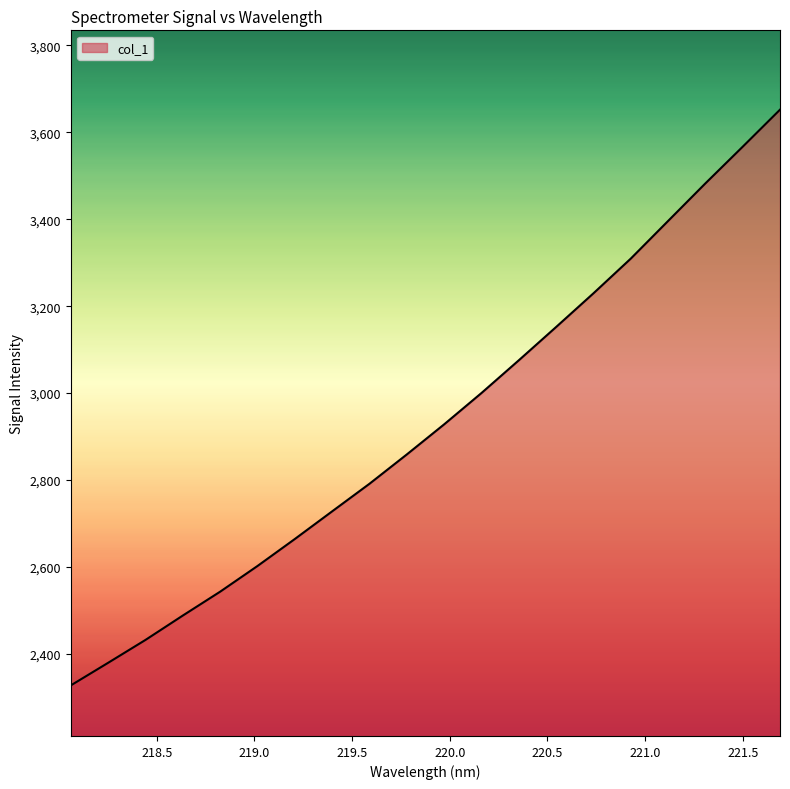

What is the maximum value shown in the chart?

3652.2